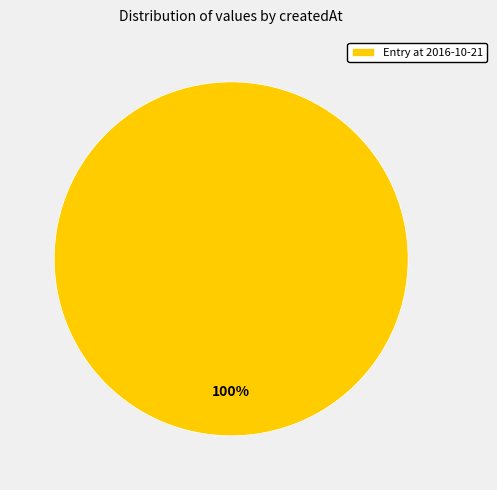

What percentage is the Entry at 2016-10-21 slice, to the nearest percent?

100%